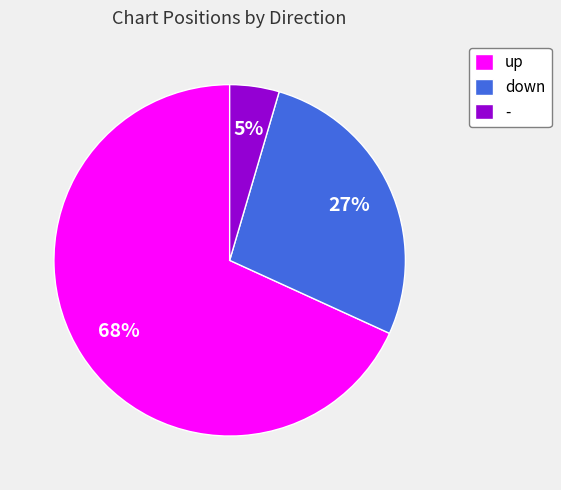

Approximately how many times larger is the value at down compared to up?

0.4